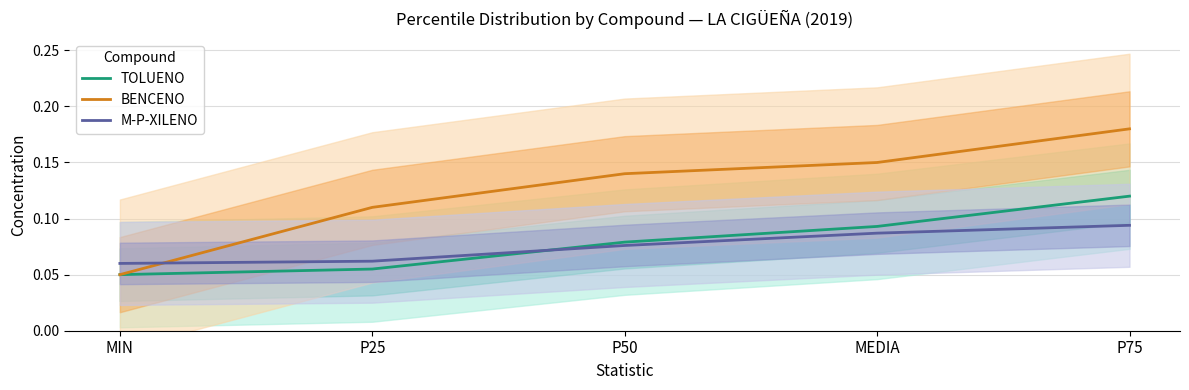

True or false: BENCENO and TOLUENO intersect in this chart.

False